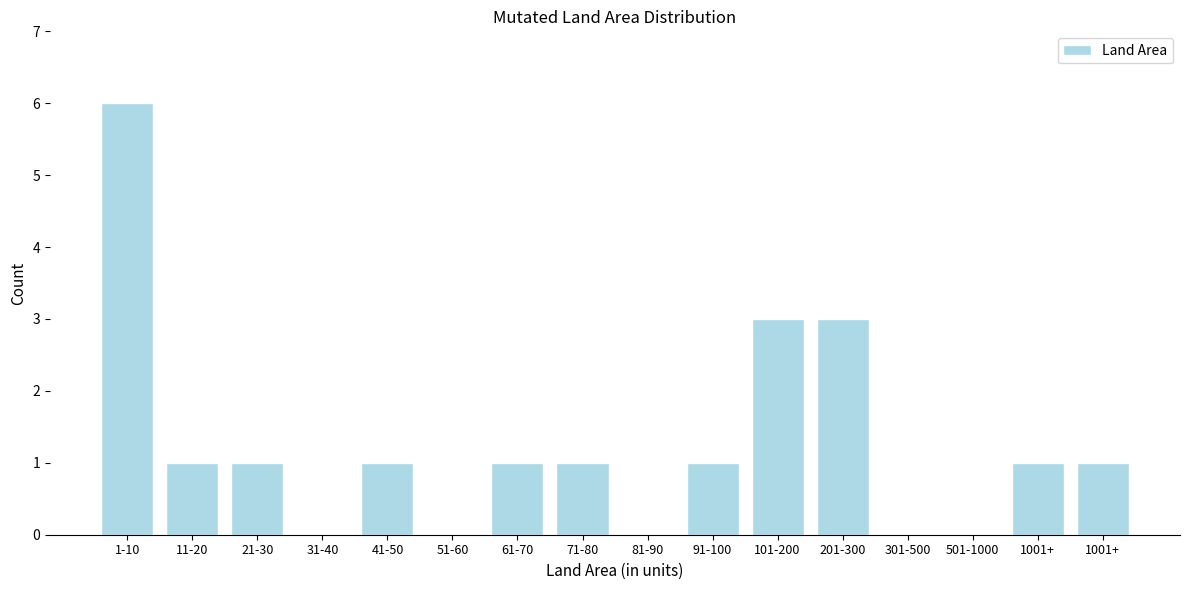

How many distinct data groups are displayed?

1